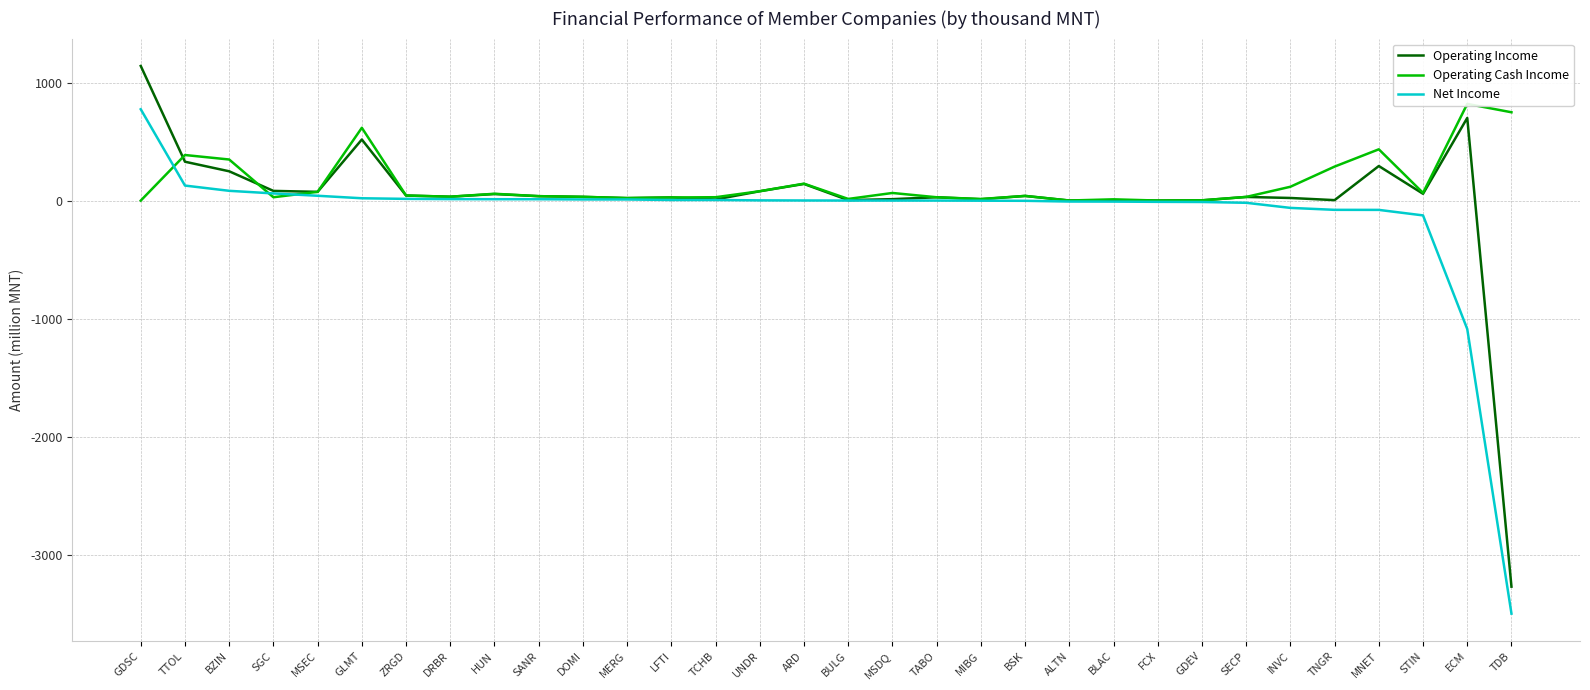

List the series in order of their overall mean, highest first.

Operating Cash Income, Operating Income, Net Income